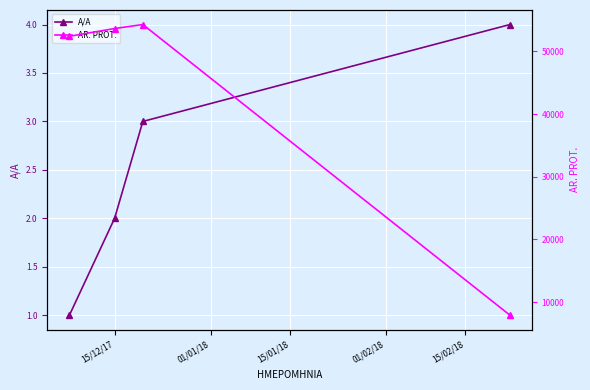

True or false: A/A has more than 2 points higher than both neighbors.

False